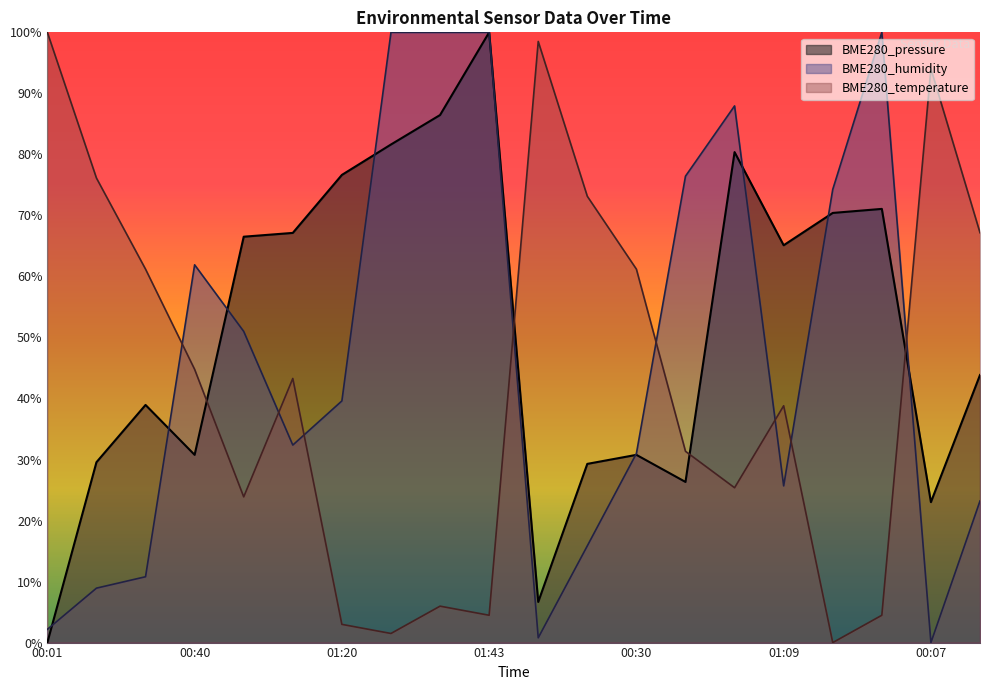

What is the label of the 16th point from the right?

00:54